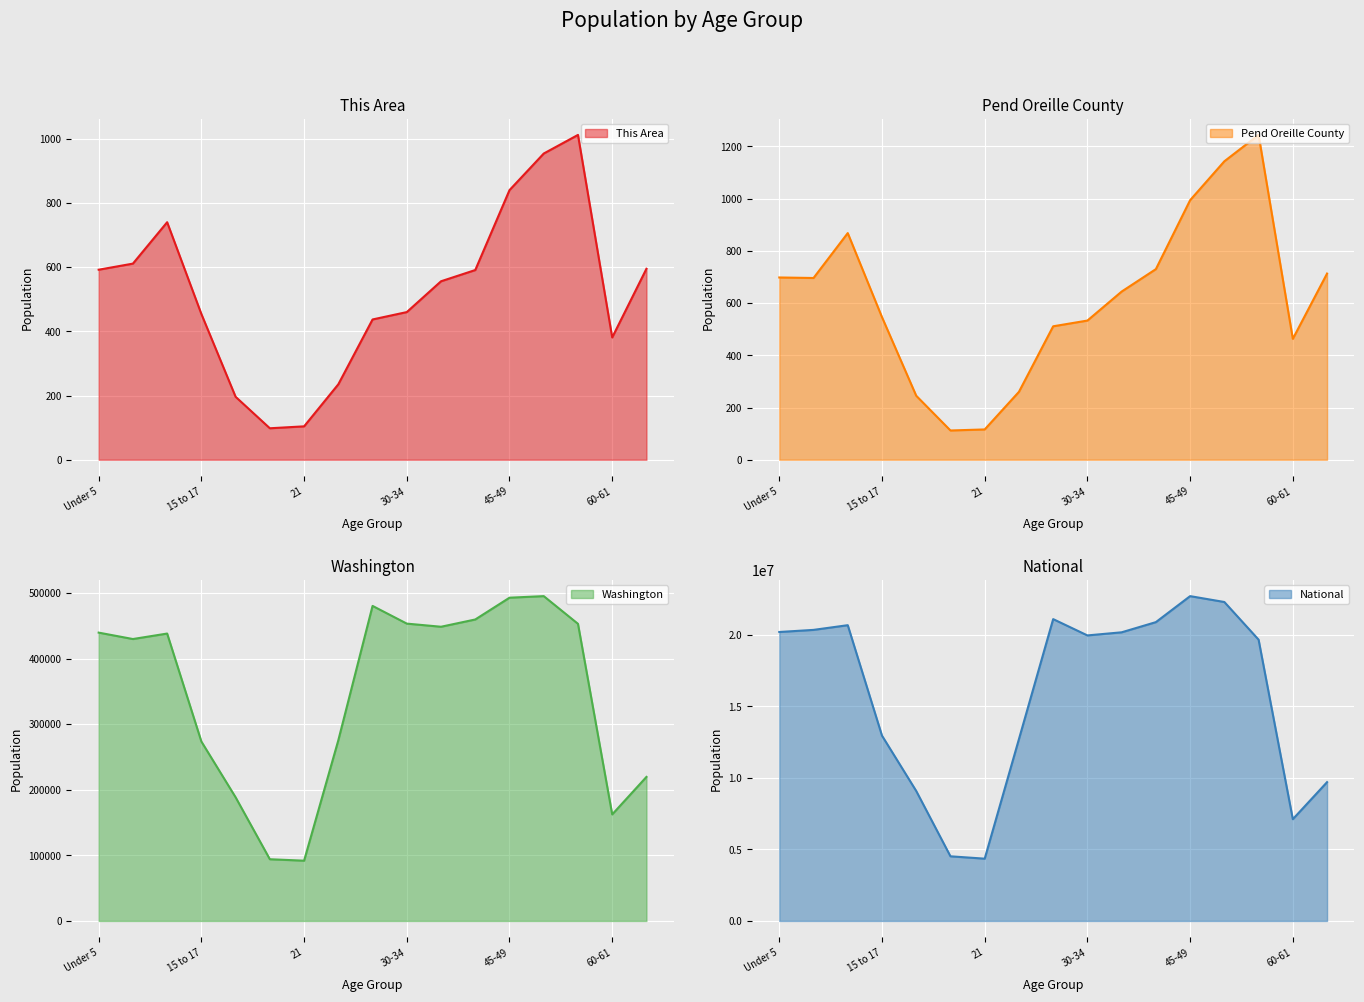

At 30-34, list the series in order from smallest to largest.

This Area line, Pend Oreille County line, Washington line, National line